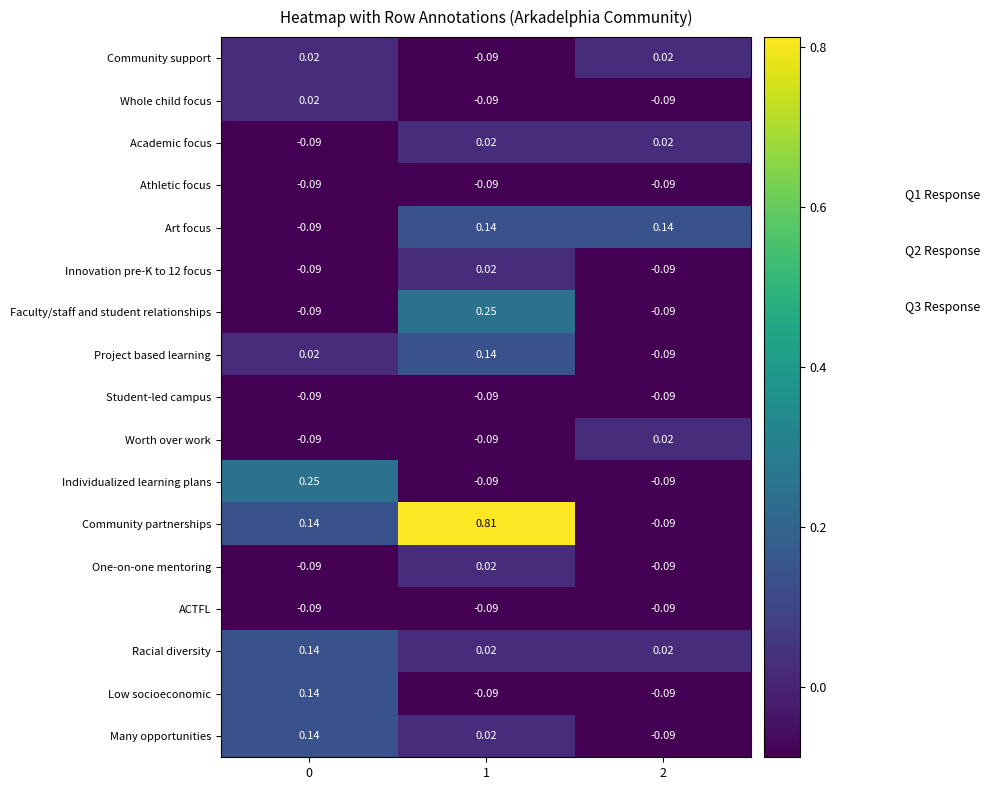

Is the value of Low socioeconomic at 0 greater than the value of One-on-one mentoring at 2?

Yes